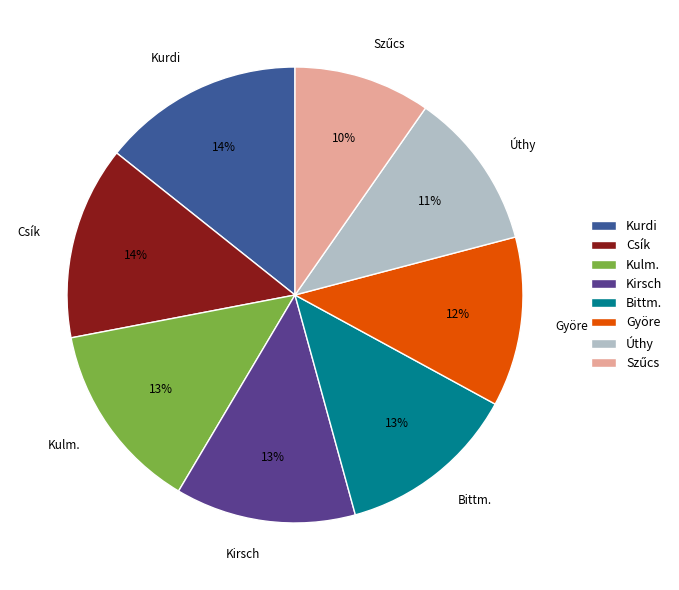

What percentage is the Kurdi slice, to the nearest percent?

14%